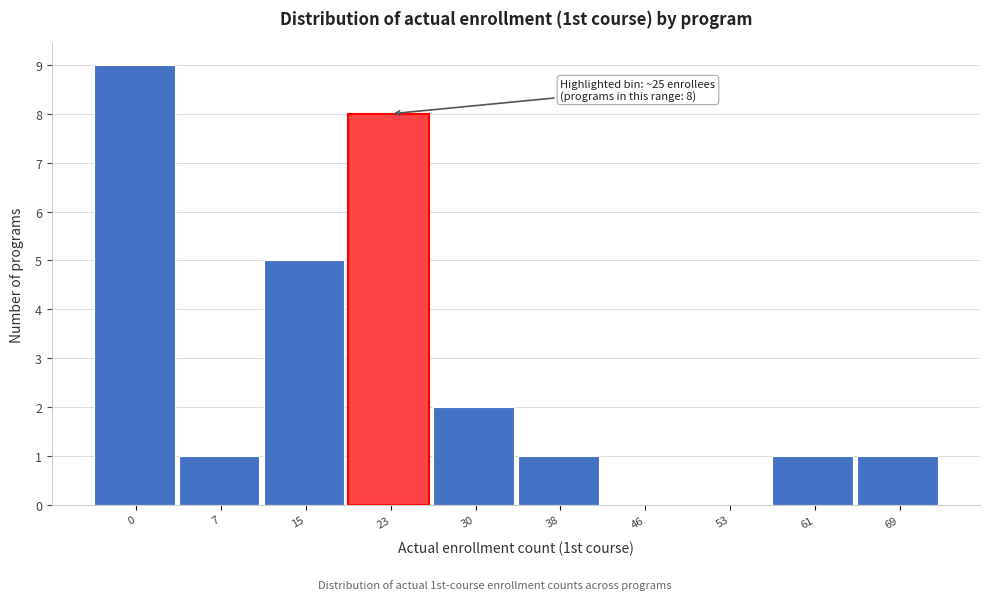

Reading right to left, extract all data points from this chart.

69=1	61=1	53=0	46=0	38=1	30=2	23=8	15=5	7=1	0=9